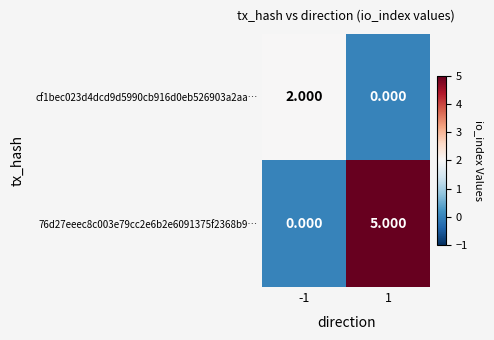

Is the value of 76d27eeec8c003e79cc2e6b2e6091375f2368b9… at 1 greater than the value of cf1bec023d4dcd9d5990cb916d0eb526903a2aa… at -1?

Yes